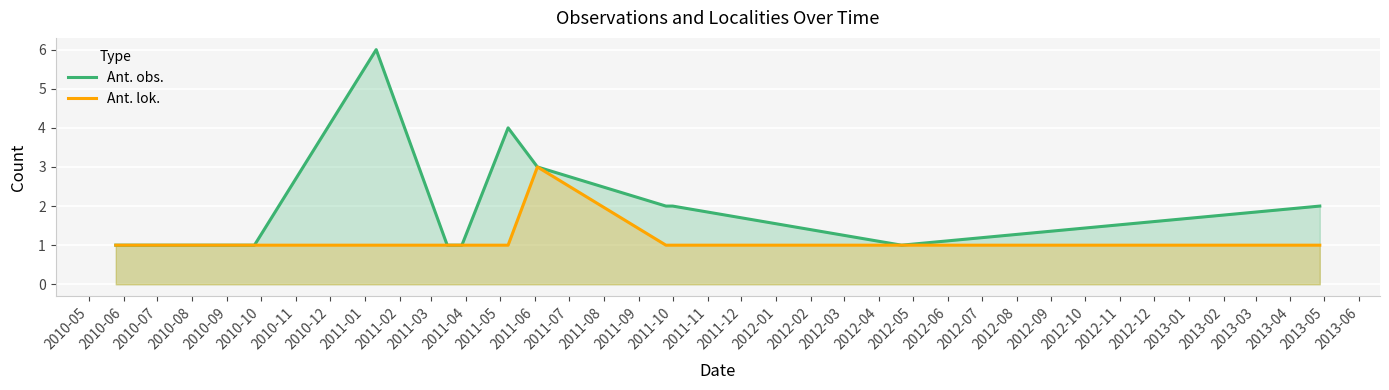

Which series has the largest total across all categories?

Ant. obs.